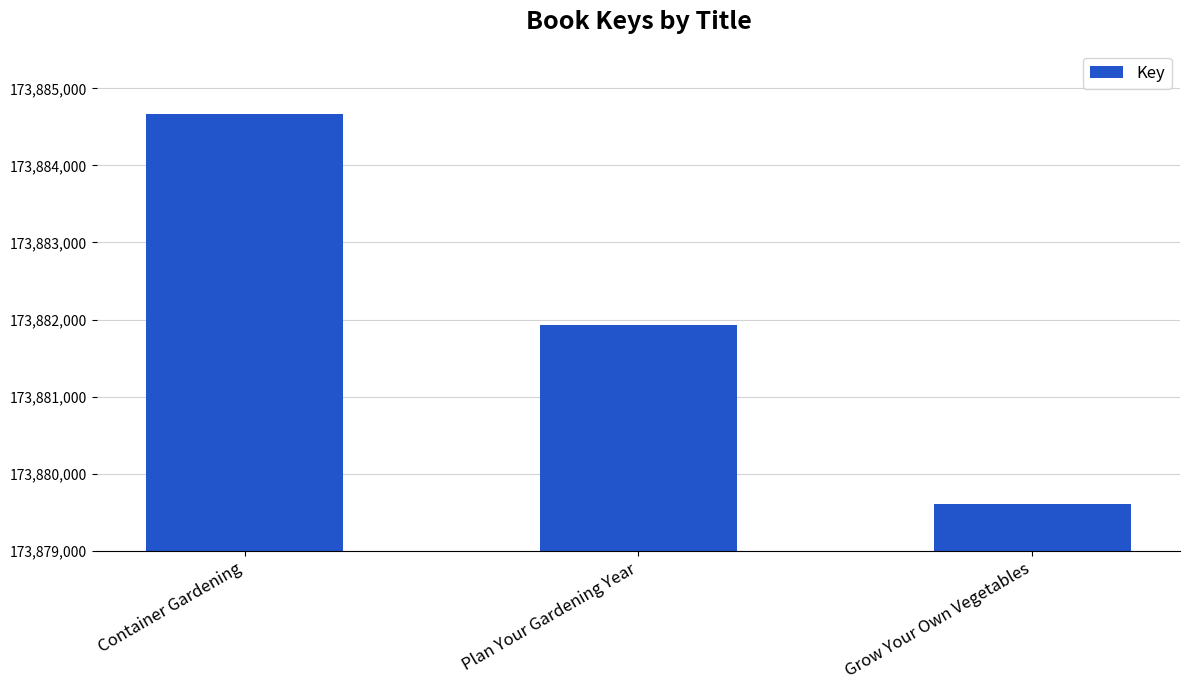

Reading left to right, transcribe all the data shown in this chart.

Container Gardening=173884667	Plan Your Gardening Year=173881925	Grow Your Own Vegetables=173879612